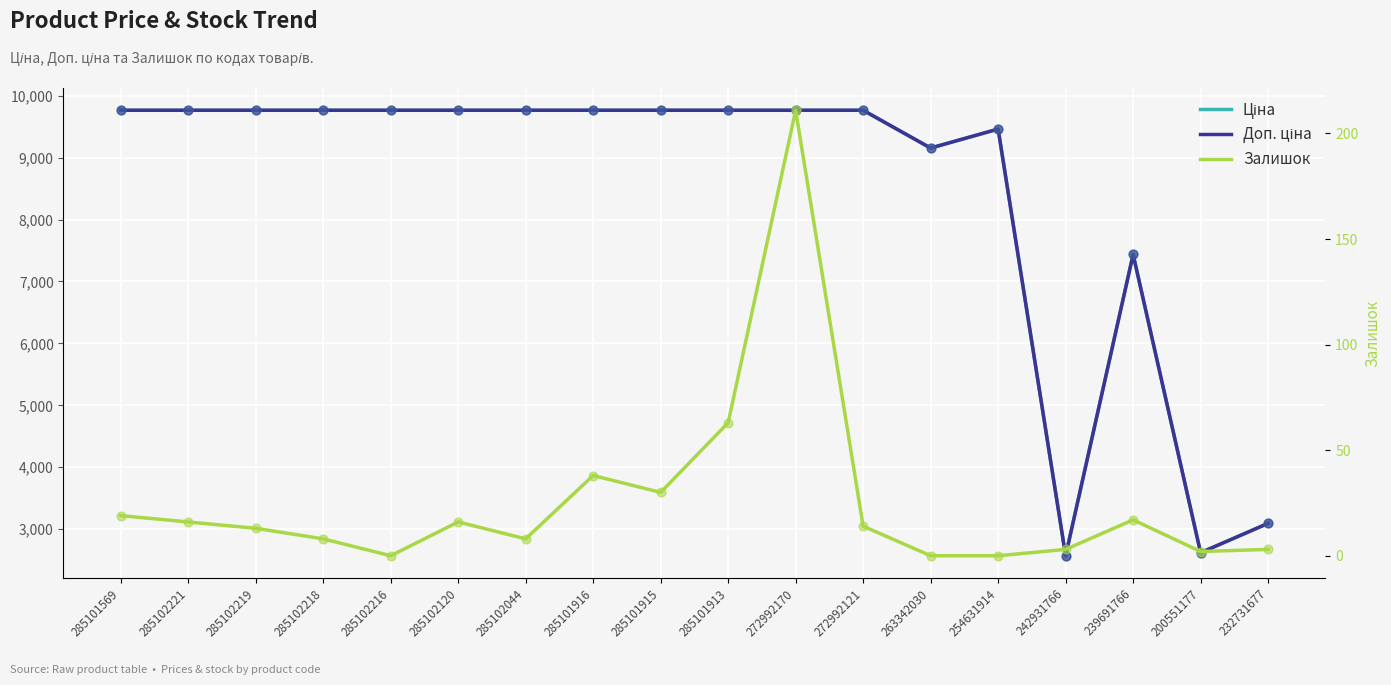

At which category is the sum across all series the highest?

272992170